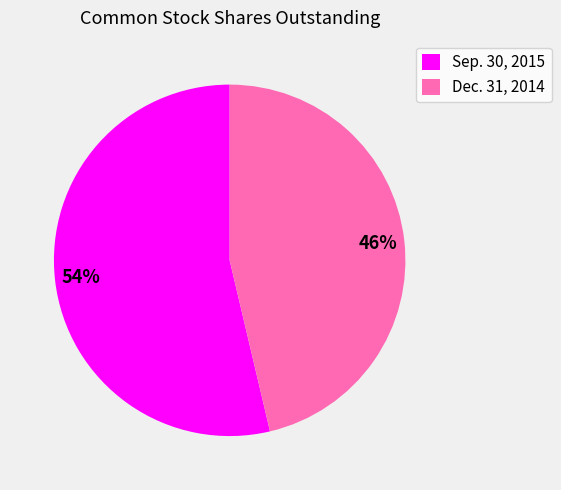

What is the smallest slice in the pie chart?

Dec. 31, 2014